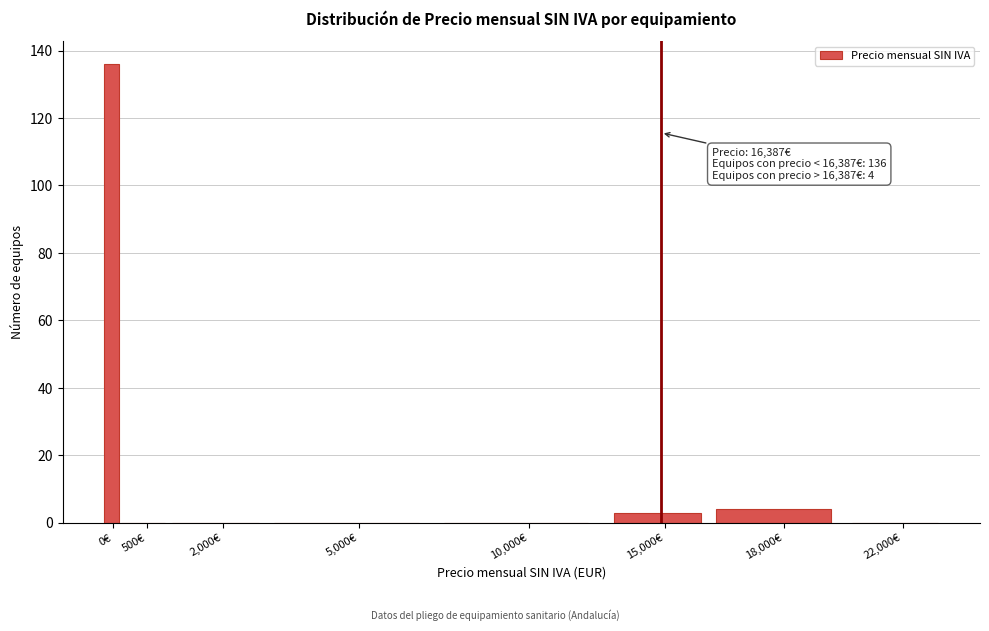

Reading left to right, list all the values displayed in this chart.

0€=136	500€=0	2,000€=0	5,000€=0	10,000€=0	15,000€=3	18,000€=4	22,000€=0